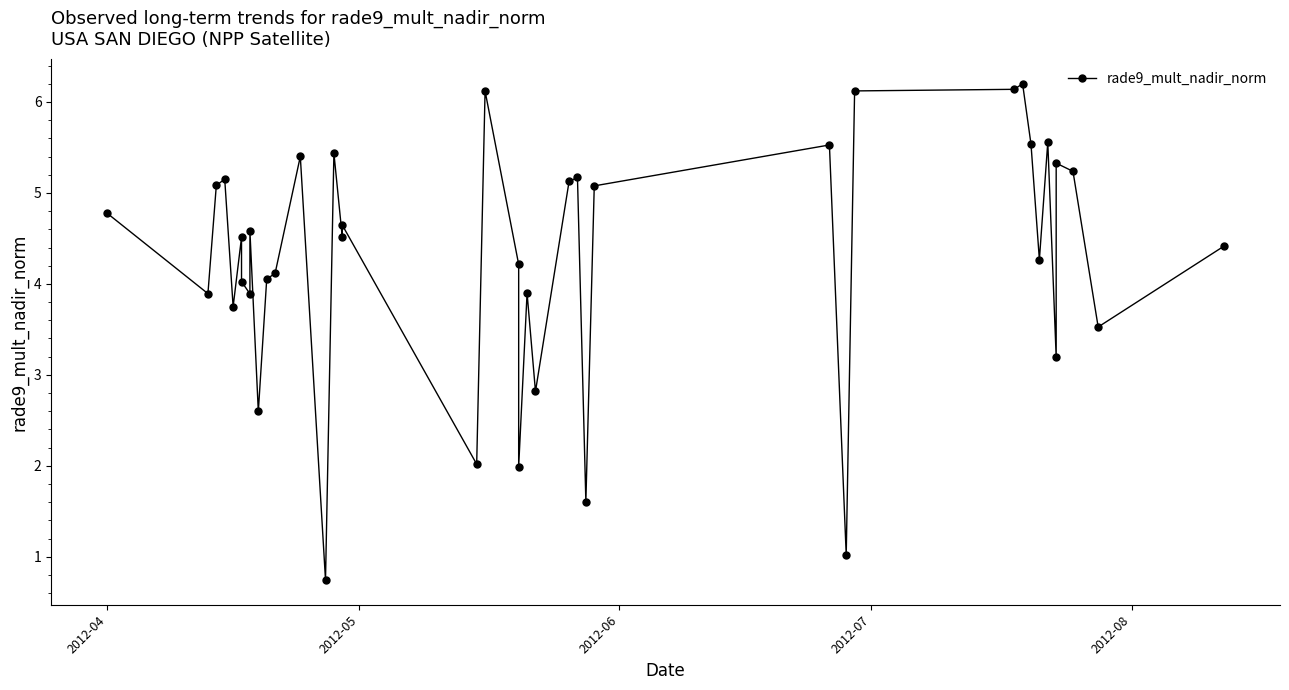

How many interior local peaks (higher than both neighbors) does the data have?

13